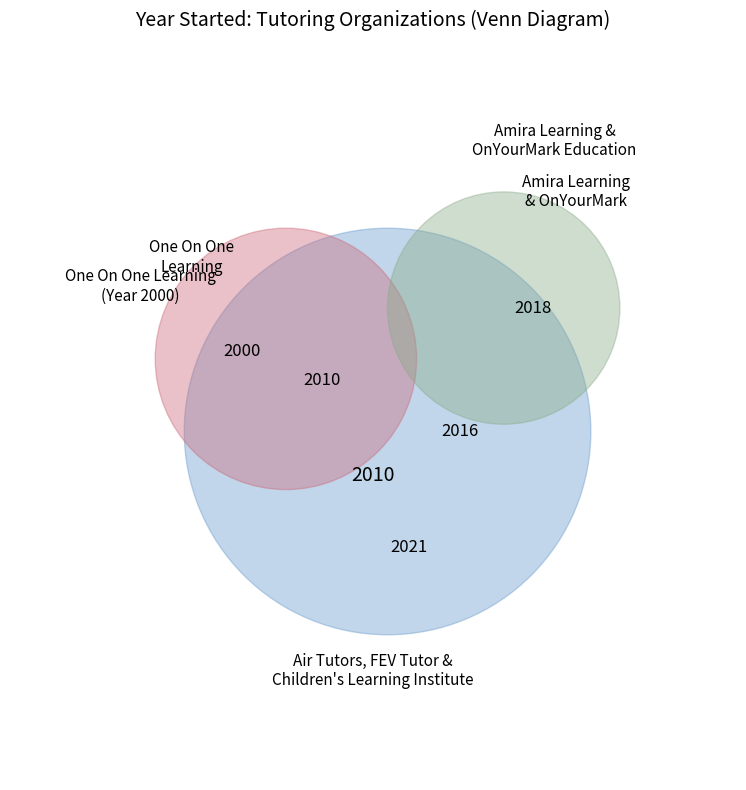

Count the number of slices in the pie.

6